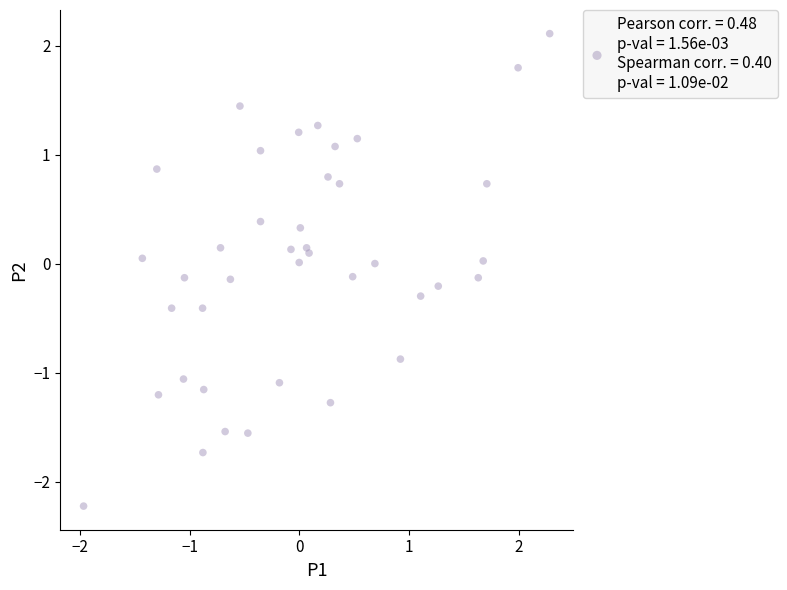

What is the range of X values (max minus min)?

4.3